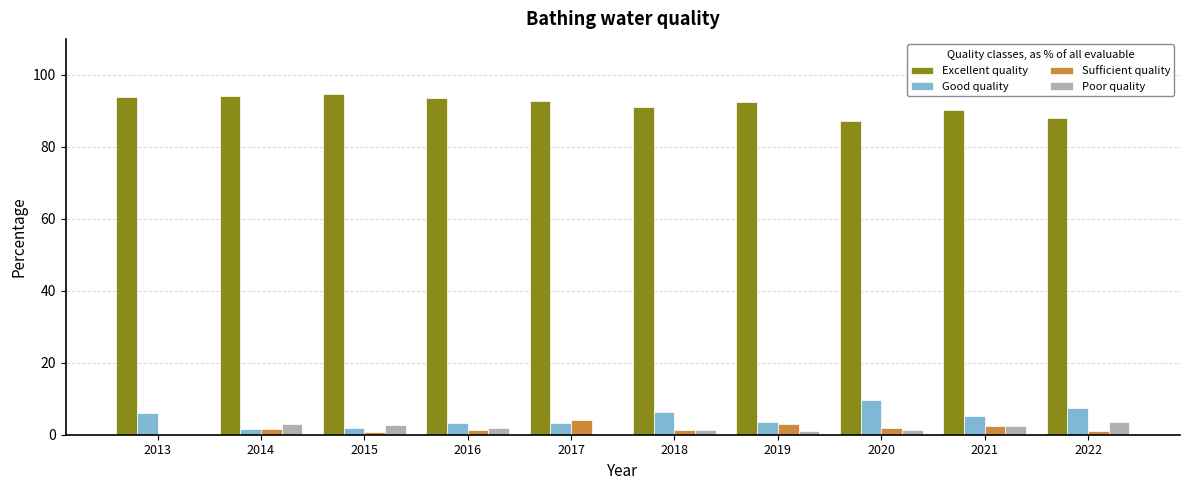

What is the sum of all Poor quality values?

16.9